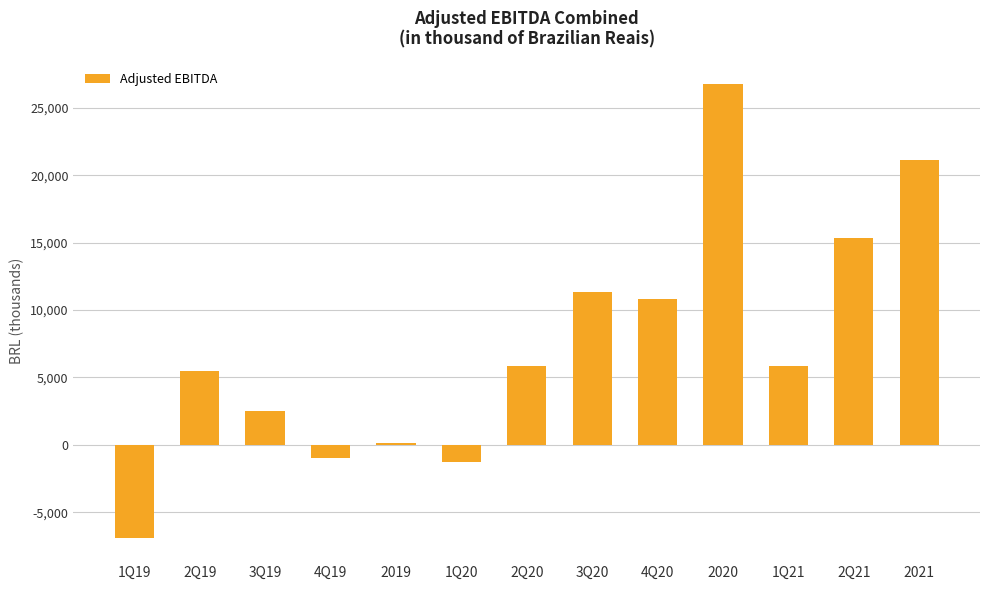

Between 2020 and 2Q21, which is larger?

2020